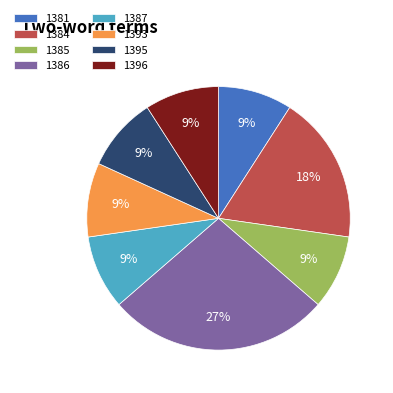

Do 1381 and 1386 together represent more than half of the pie?

No